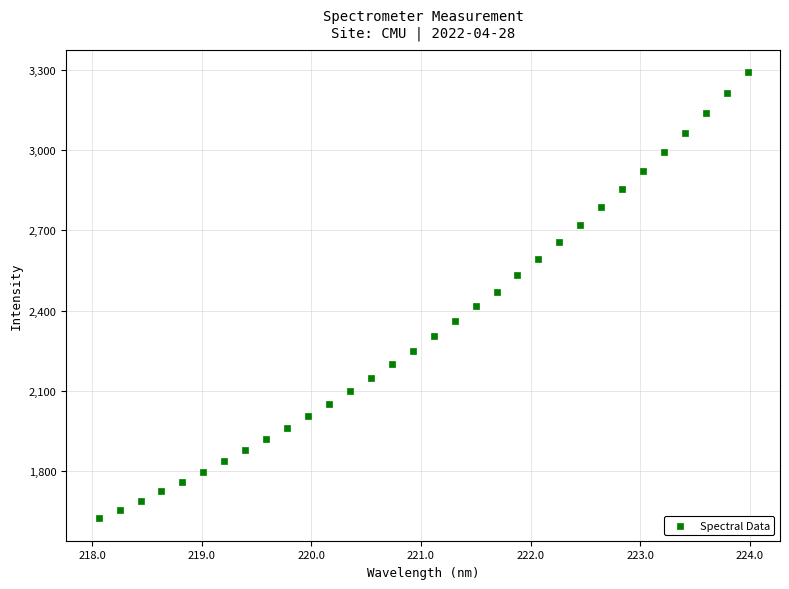

What is the range of X values (max minus min)?

5.9